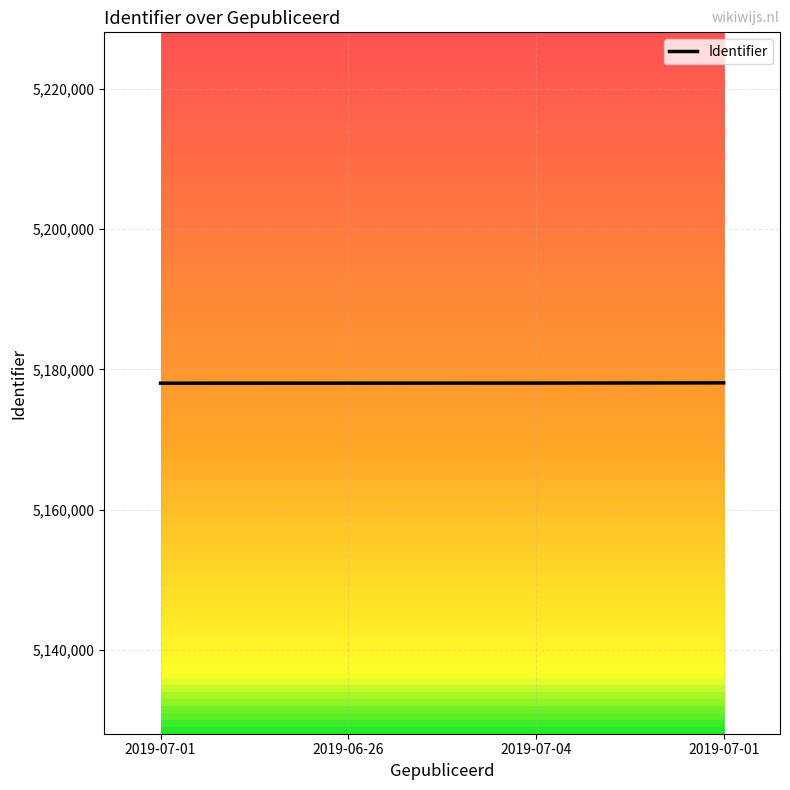

True or false: there are more than 1 points higher than both neighbors.

False